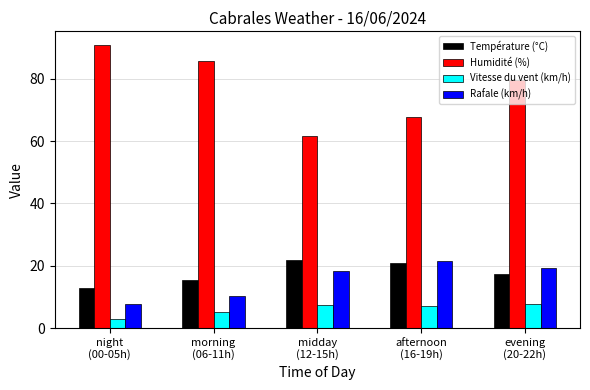

The value of Vitesse du vent (km/h) at evening
(20-22h) is 7.7. True or false?

True